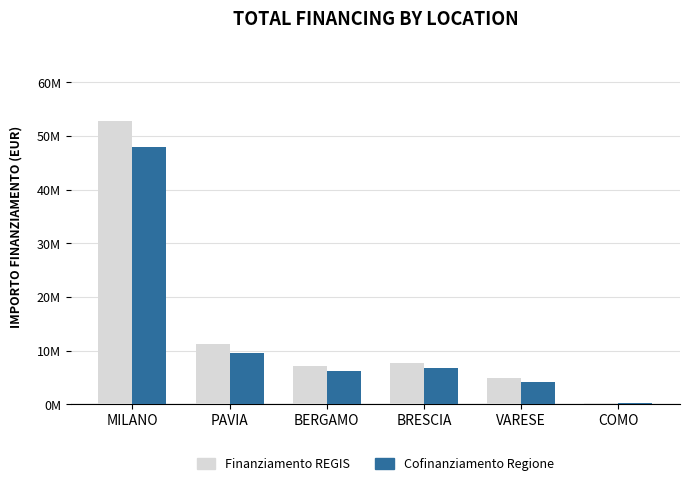

What are all the series names shown in the legend?

Finanziamento REGIS, Cofinanziamento Regione